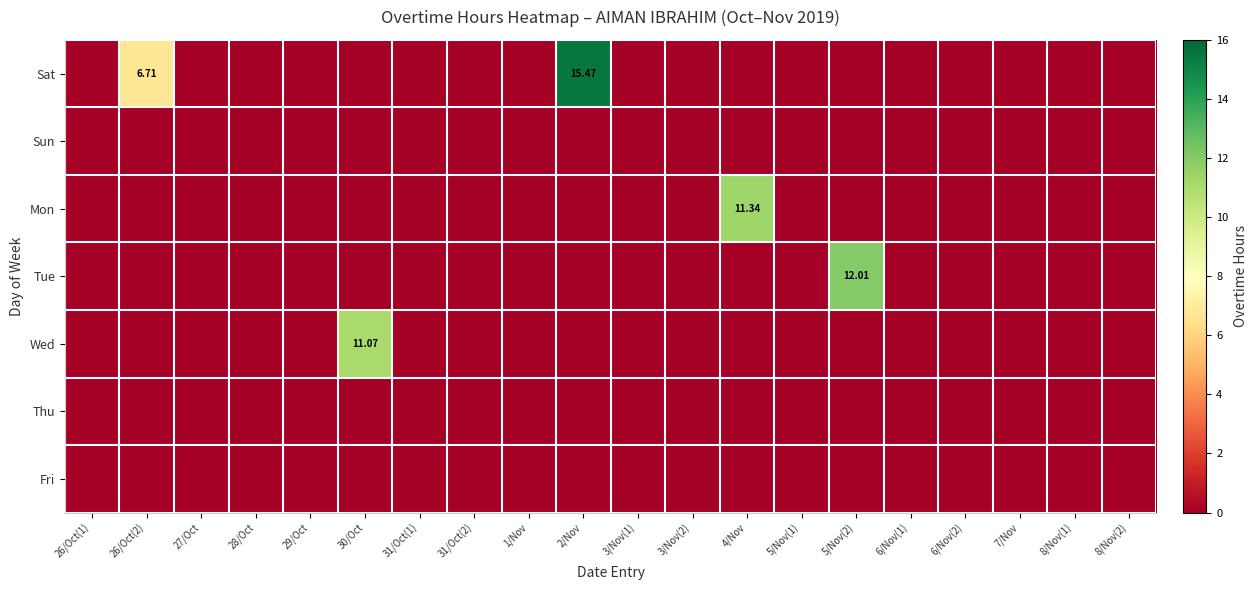

How many distinct data groups are displayed?

7